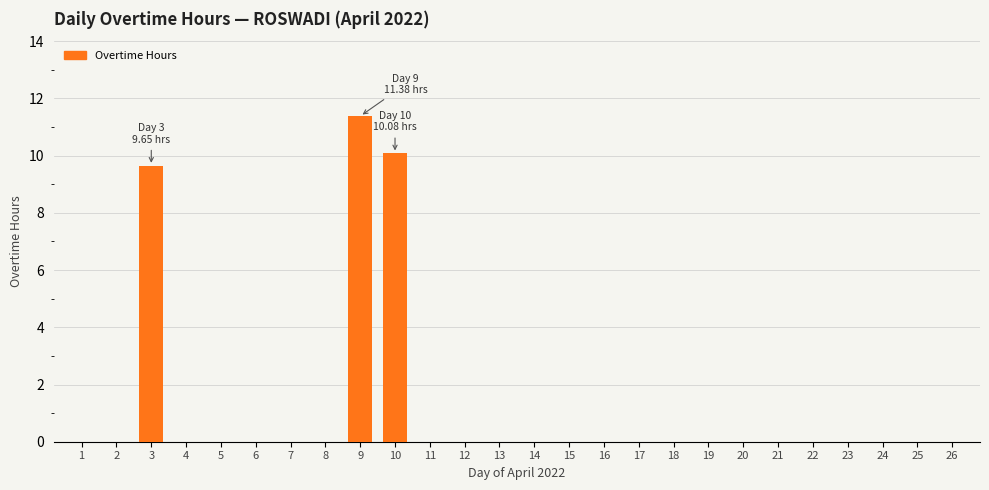

How many data points does each series have?

26